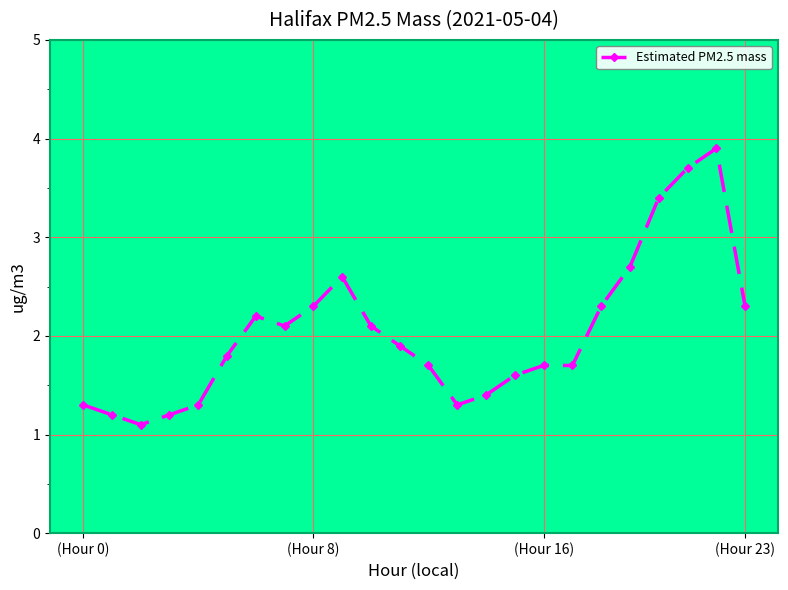

What is the sum of all values?

48.8